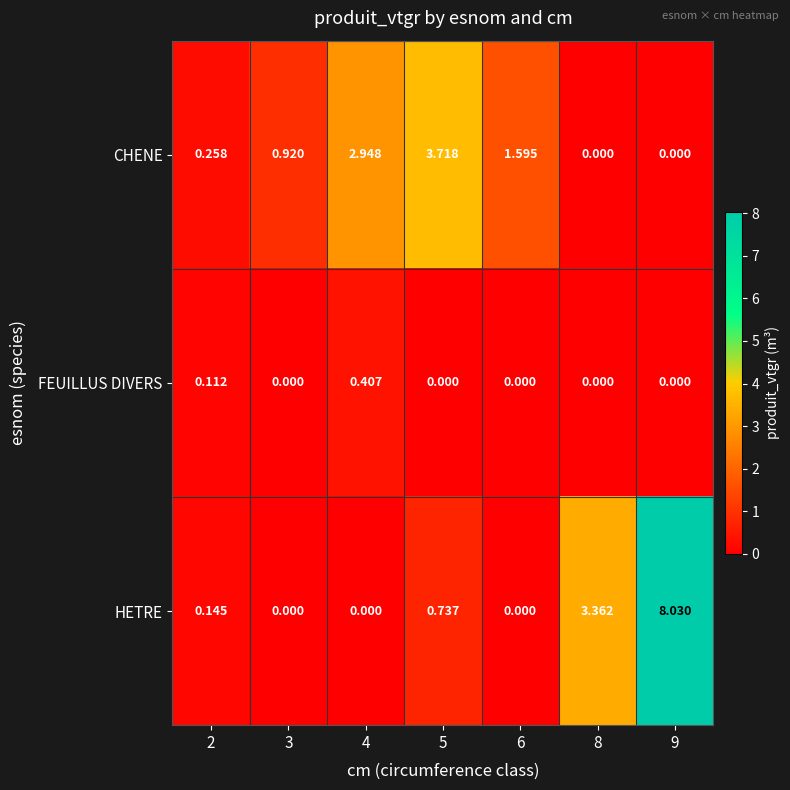

Which series has the largest total across all categories?

HETRE